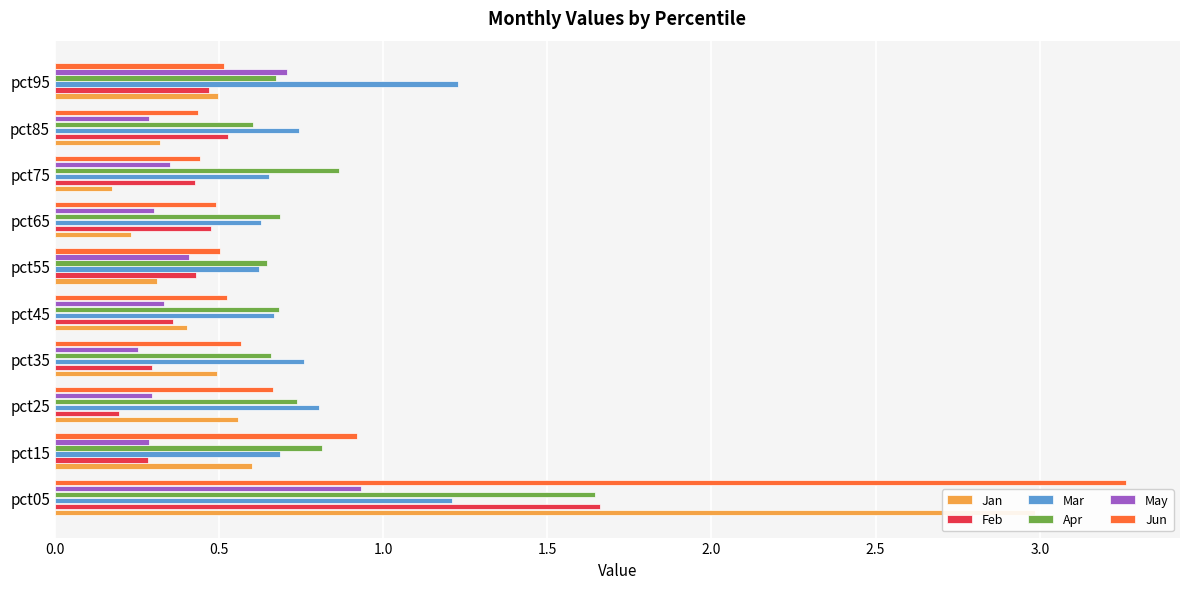

Reading left to right, what are all the values shown in this chart?

Jan: 3.0	0.6	0.6	0.5	0.4	0.3	0.2	0.2	0.3	0.5
Feb: 1.7	0.3	0.2	0.3	0.4	0.4	0.5	0.4	0.5	0.5
Mar: 1.2	0.7	0.8	0.8	0.7	0.6	0.6	0.7	0.7	1.2
Apr: 1.6	0.8	0.7	0.7	0.7	0.6	0.7	0.9	0.6	0.7
May: 0.9	0.3	0.3	0.3	0.3	0.4	0.3	0.4	0.3	0.7
Jun: 3.3	0.9	0.7	0.6	0.5	0.5	0.5	0.4	0.4	0.5